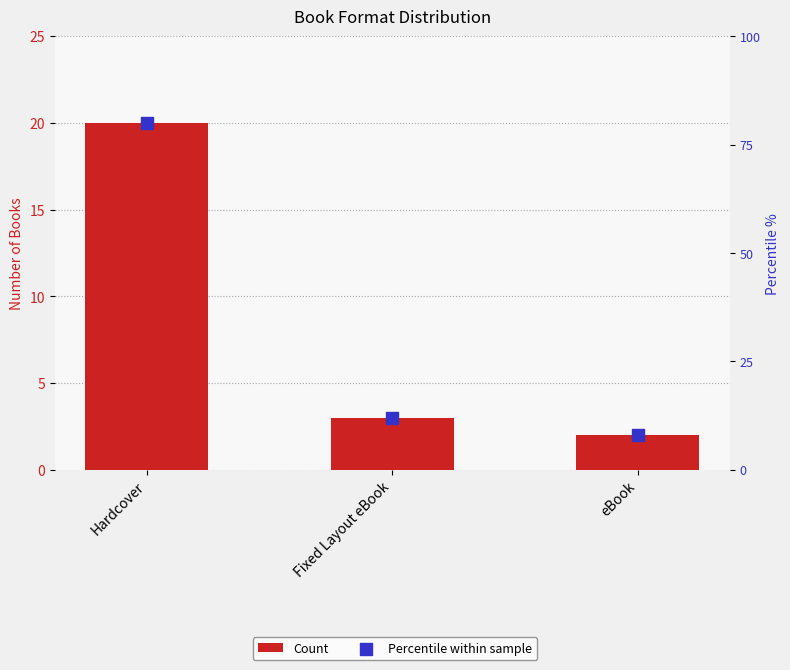

Which series has the largest total across all categories?

Percentile within sample